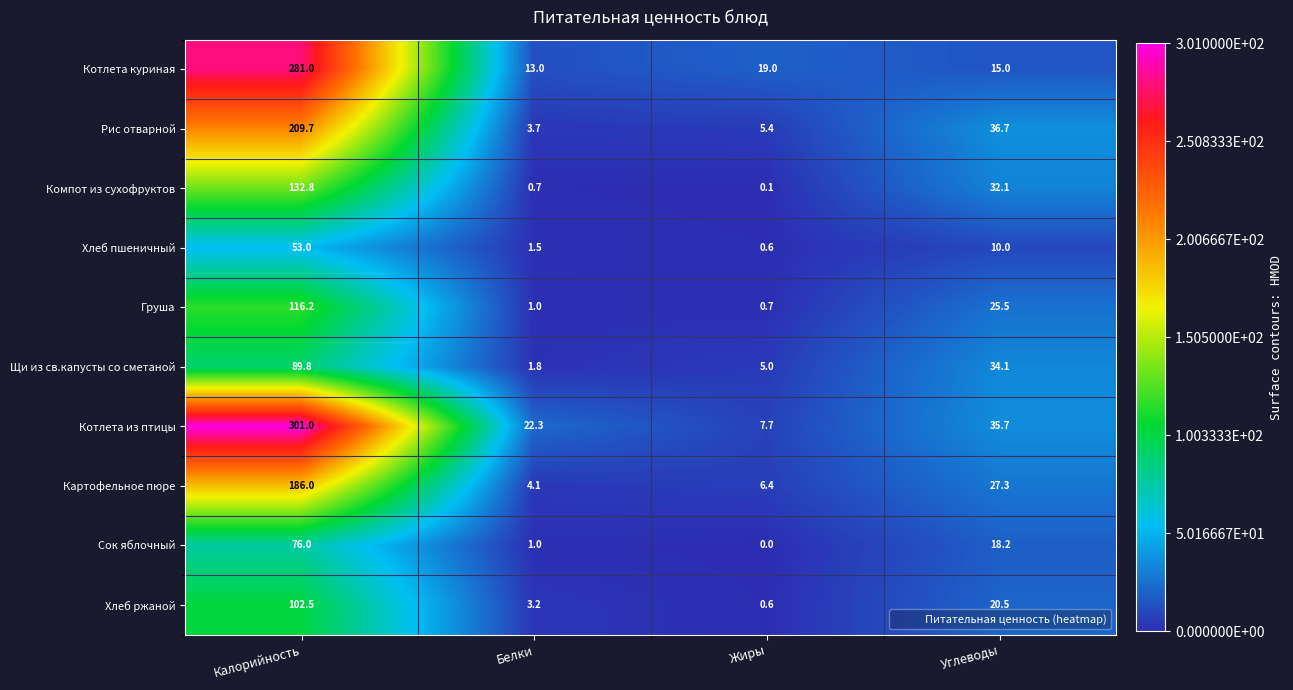

What value does the Компот из сухофруктов series have at Белки?

0.7